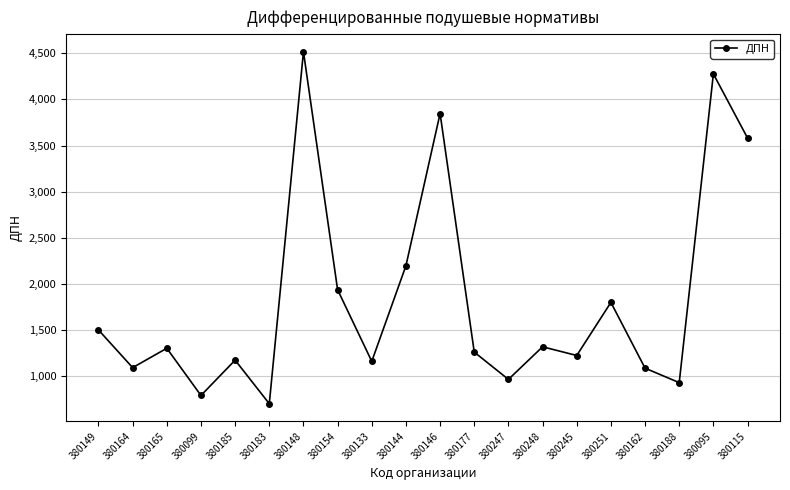

What is the change in value from 380149 to 380154?

+435.5